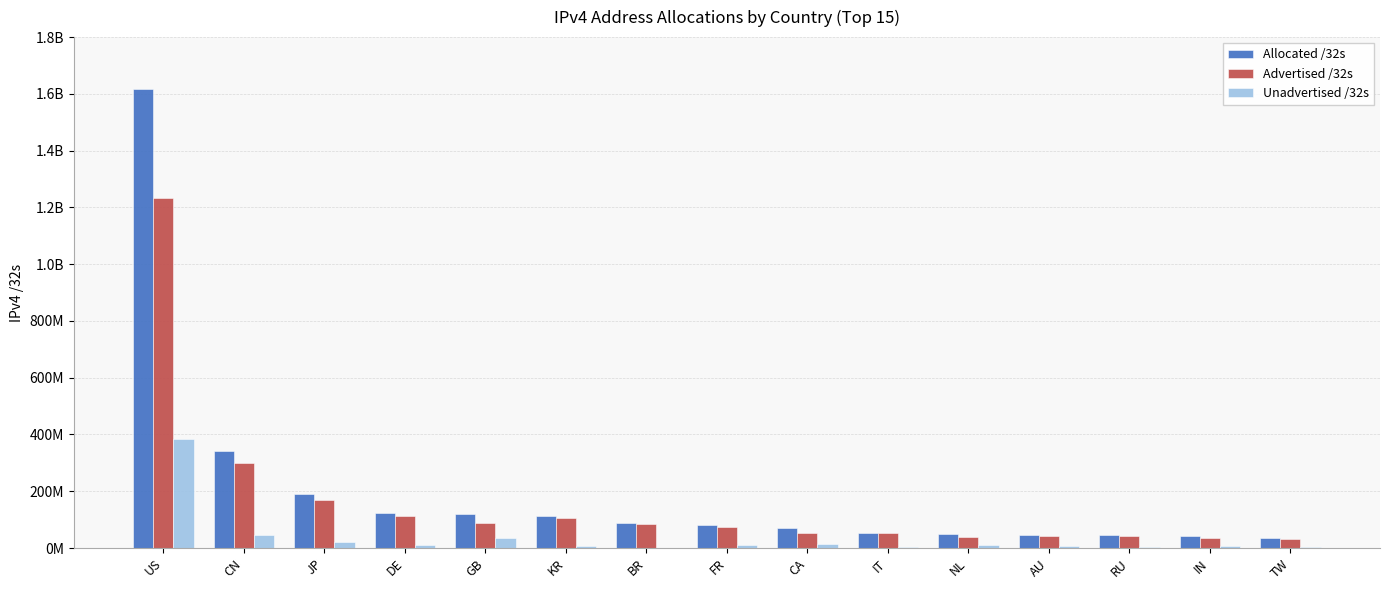

Are the bars grouped side by side (vs. stacked)?

Yes